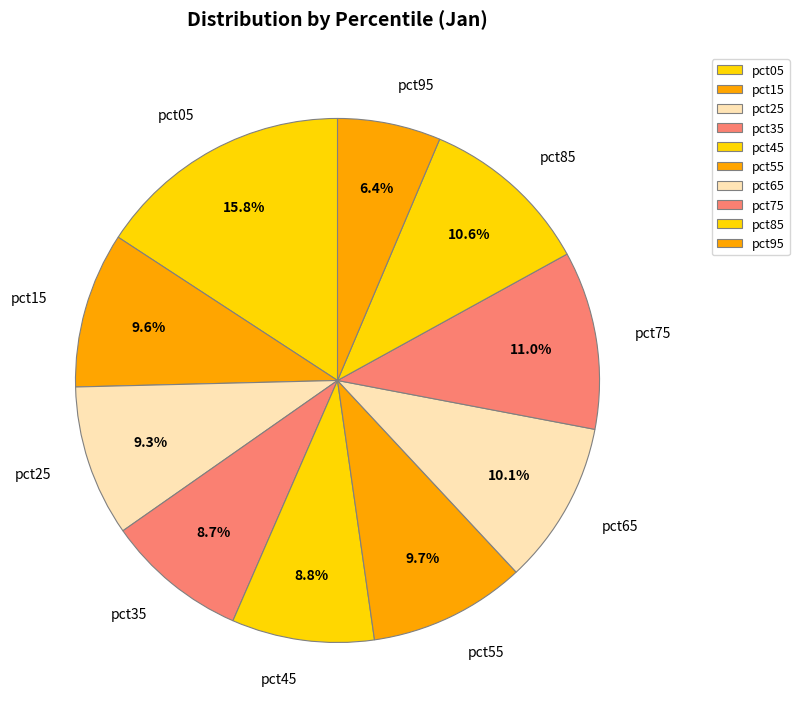

How much of the chart is everything except pct15?

90.4%